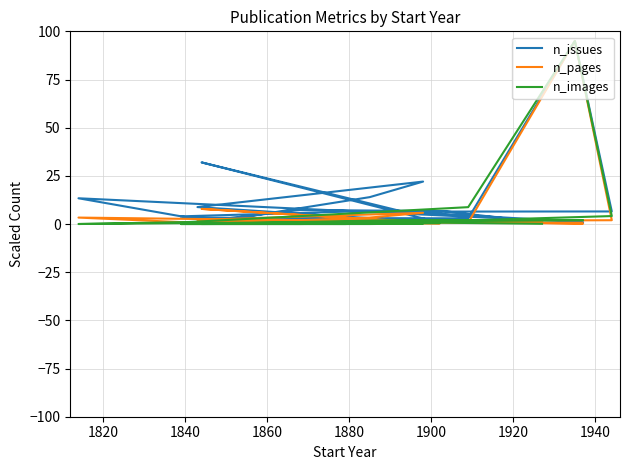

Which series has the largest total across all categories?

n_issues